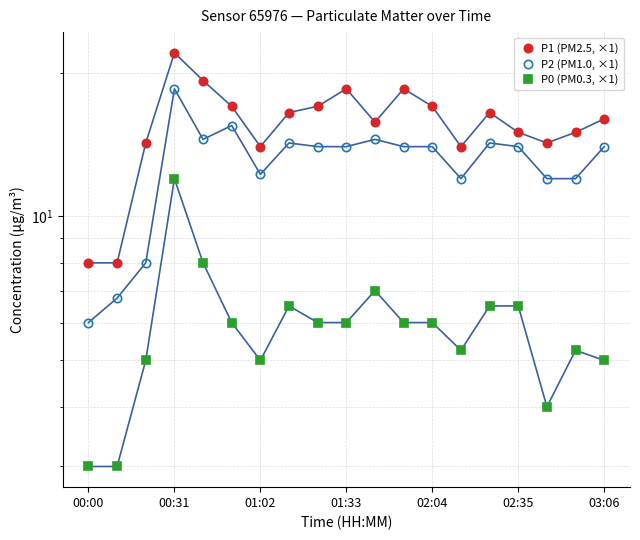

The P2 (PM1.0, ×1) series shows 4.7 at 16. True or false?

False